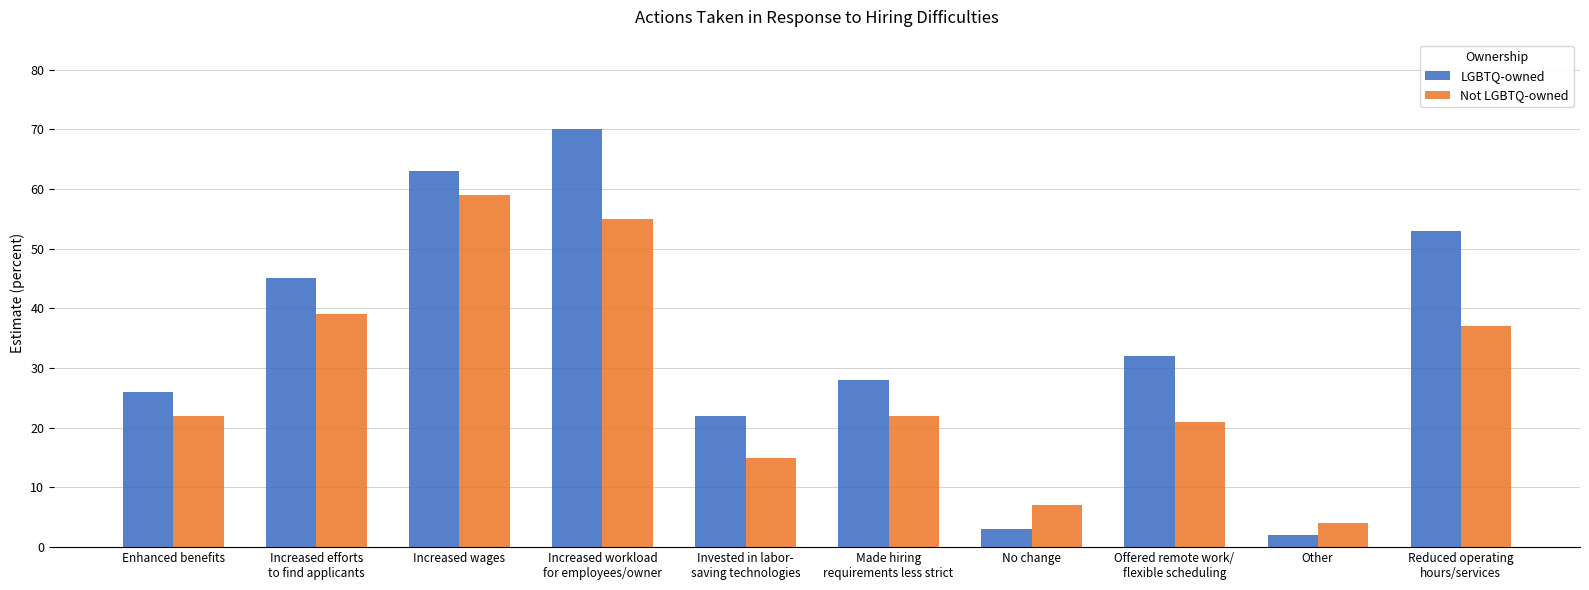

Rank the categories by LGBTQ-owned value from lowest to highest.

Other, No change, Invested in labor-
saving technologies, Enhanced benefits, Made hiring
requirements less strict, Offered remote work/
flexible scheduling, Increased efforts
to find applicants, Reduced operating
hours/services, Increased wages, Increased workload
for employees/owner